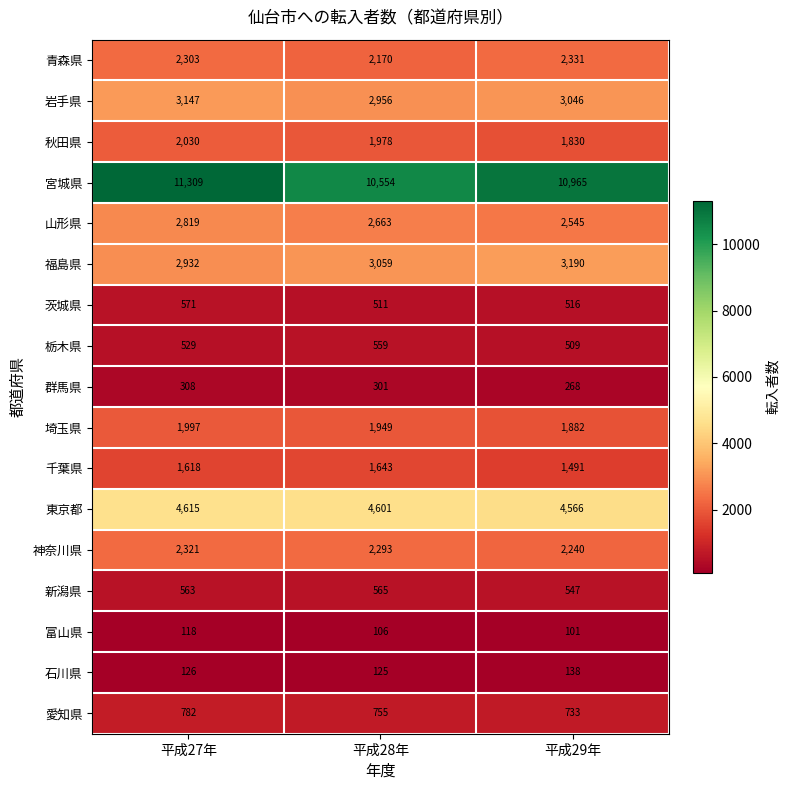

What is the difference between the 栃木県 values at 平成28年 and 平成27年?

30